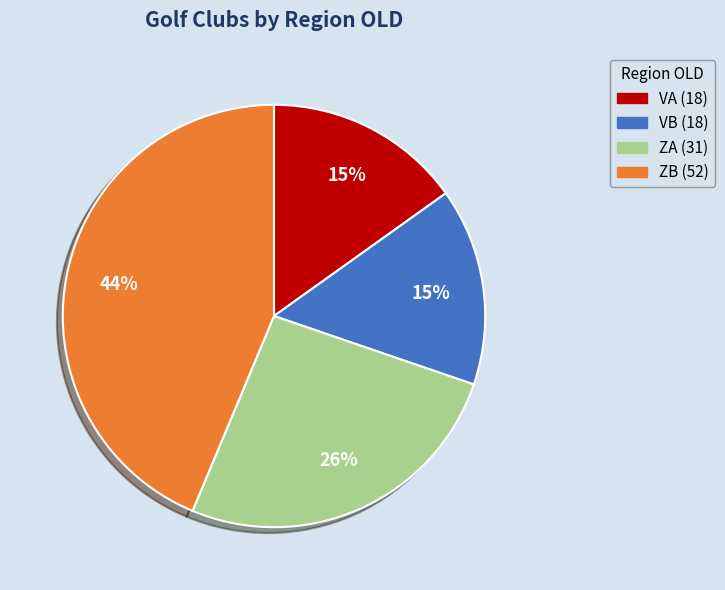

How many slices are in this pie chart?

4